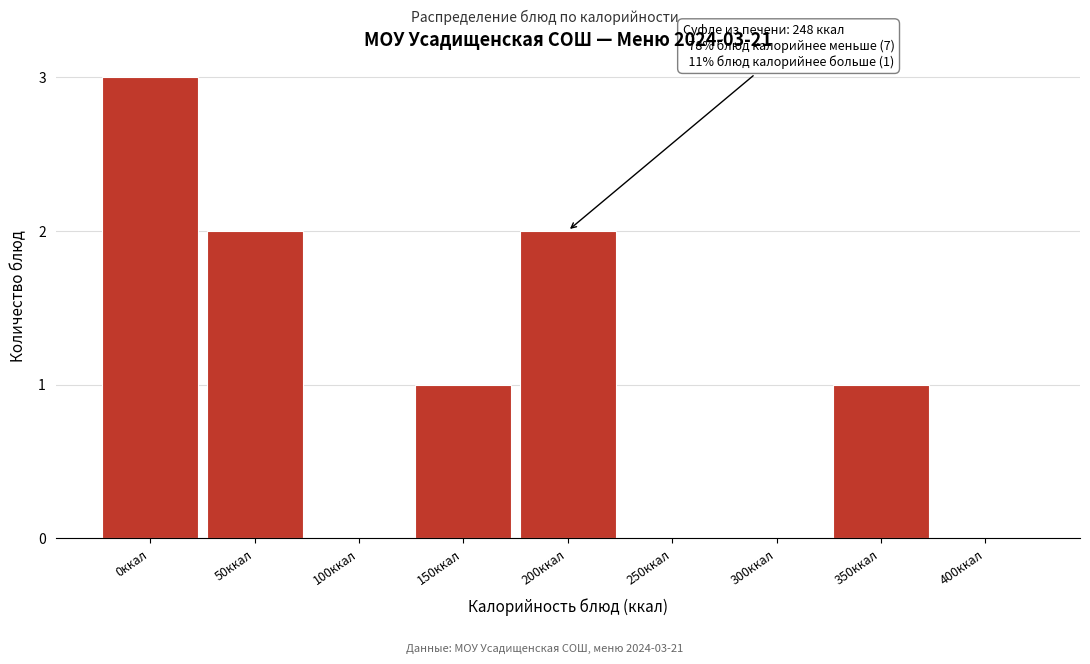

Reading left to right, what are all the values shown in this chart?

0ккал=3	50ккал=2	100ккал=0	150ккал=1	200ккал=2	250ккал=0	300ккал=0	350ккал=1	400ккал=0